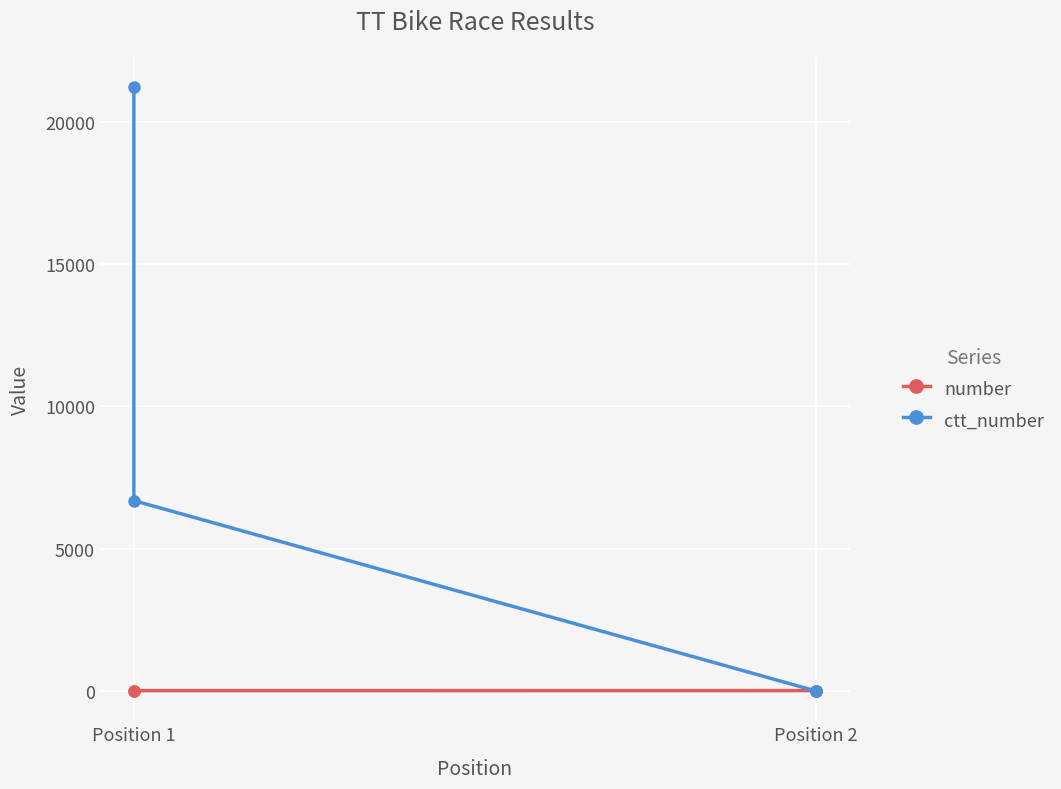

At which label does ctt_number first exceed 6692?

Position 1